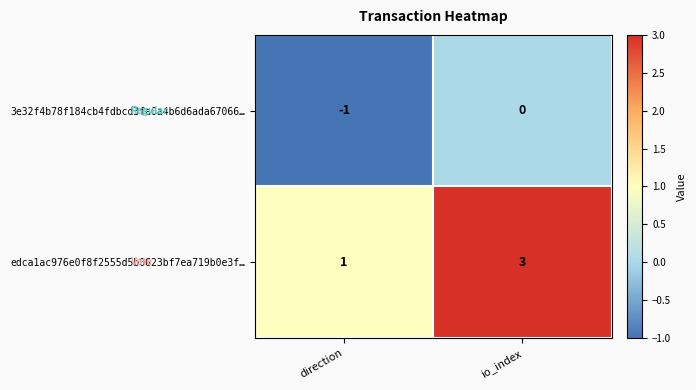

Which series changed the most between direction and io_index?

edca1ac976e0f8f2555d5b0623bf7ea719b0e3f…